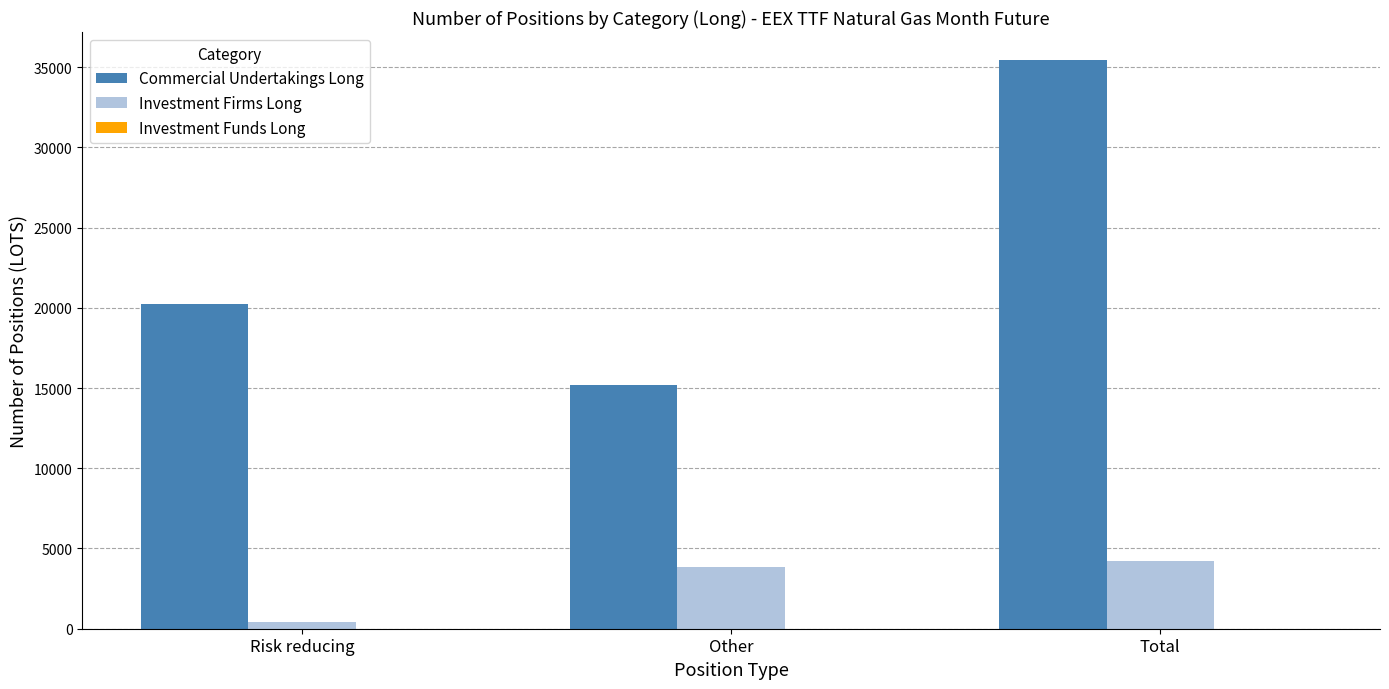

What is the label of the 1st bar from the left?

Risk reducing